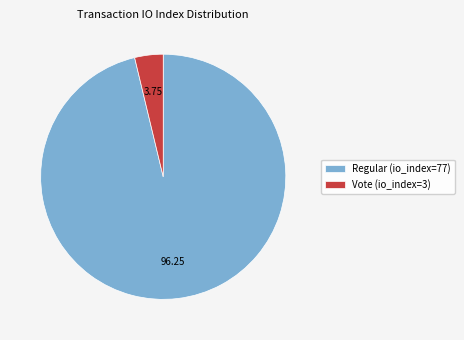

Do Vote (io_index=3) and Regular (io_index=77) together represent more than half of the pie?

Yes